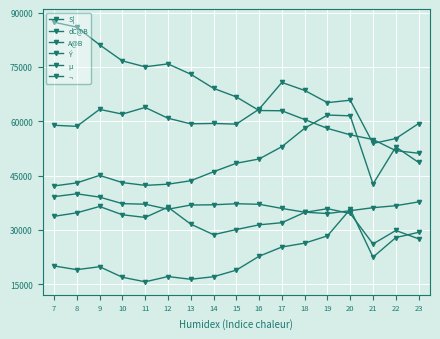

Does the chart have visible grid lines?

Yes